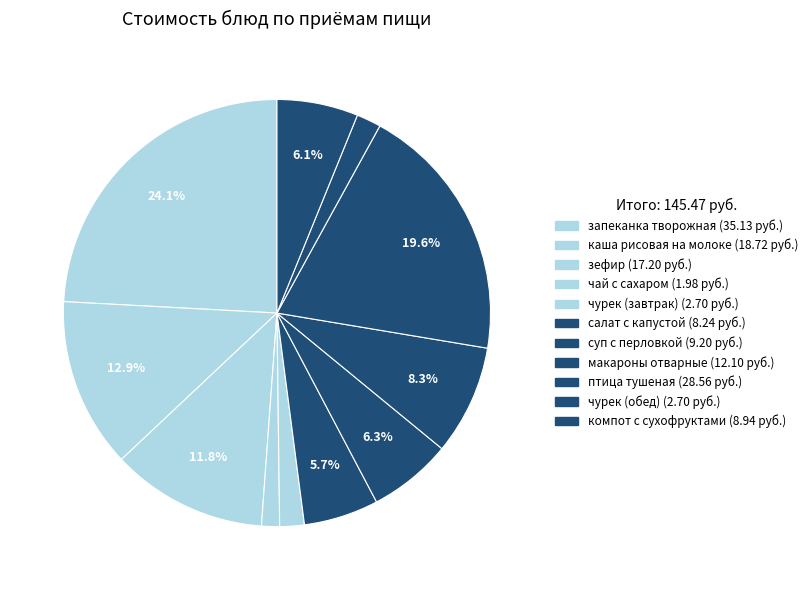

How many slices are in this pie chart?

11